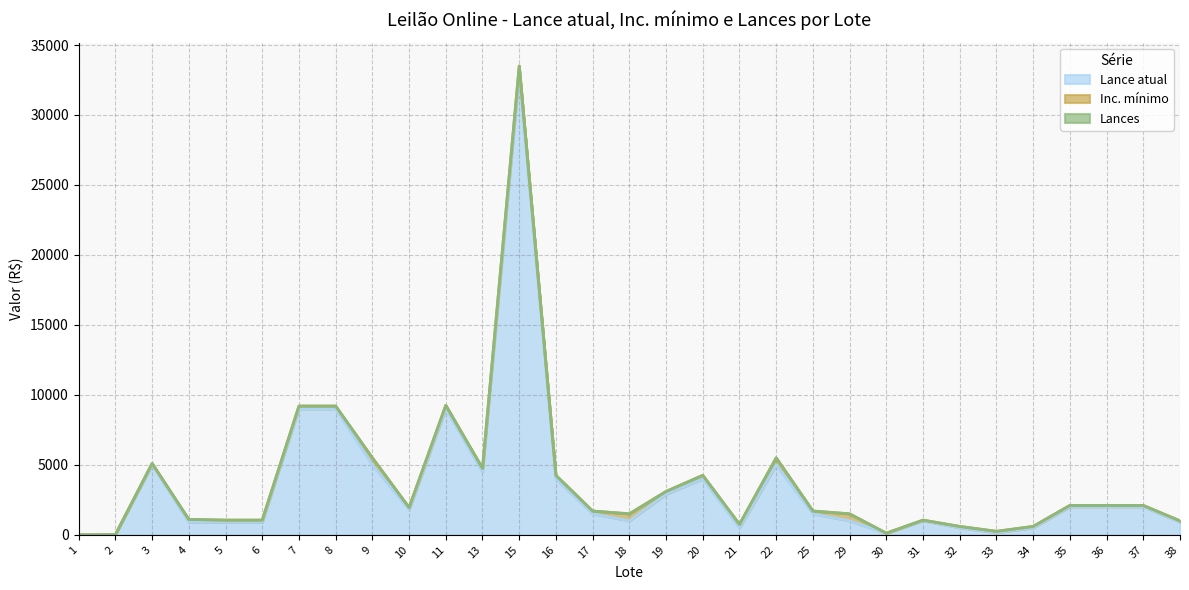

Reading left to right, what are all the values shown in this chart?

Lance atual: 0.0	16.0	5000.0	900.0	900.0	900.0	9000.0	9000.0	5000.0	1800.0	9000.0	4500.0	33000.0	4000.0	1500.0	1000.0	2900.0	4000.0	500.0	5000.0	1500.0	1000.0	100.0	1000.0	500.0	150.0	500.0	2000.0	2000.0	2000.0	900.0
Inc. mínimo: 0.1	0.5	100.0	200.0	150.0	150.0	200.0	200.0	500.0	150.0	250.0	250.0	500.0	250.0	200.0	500.0	200.0	250.0	250.0	500.0	200.0	500.0	20.0	50.0	100.0	100.0	100.0	100.0	100.0	100.0	100.0
Lances: 0.0	0.0	0.0	0.0	0.0	0.0	0.0	0.0	0.0	0.0	0.0	0.0	0.0	0.0	0.0	0.0	0.0	0.0	0.0	0.0	0.0	0.0	0.0	0.0	0.0	0.0	0.0	0.0	0.0	0.0	0.0